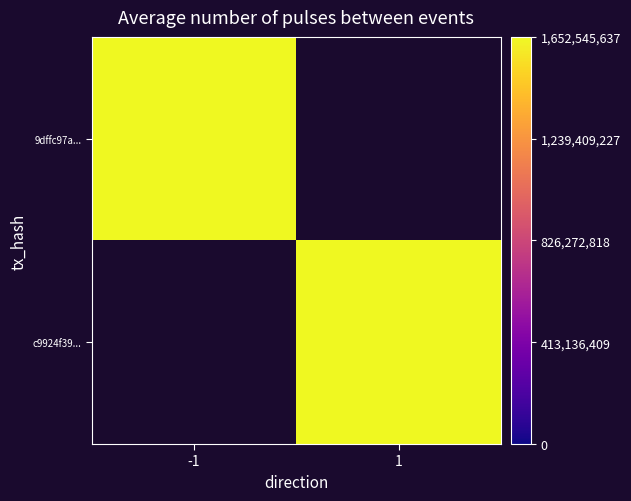

Which series has the widest spread of values?

9dffc97a60918c0a32f3743593a809087332877